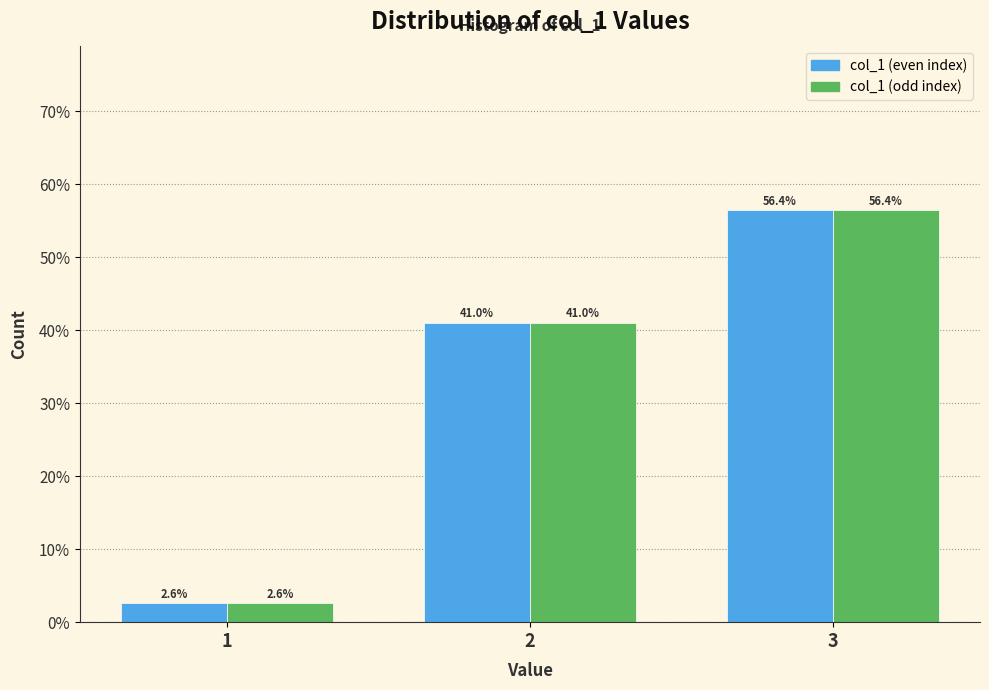

Reading right to left, transcribe all the data shown in this chart.

col_1 (even index): 3=56.4	2=41.0	1=2.6
col_1 (odd index): 3=56.4	2=41.0	1=2.6